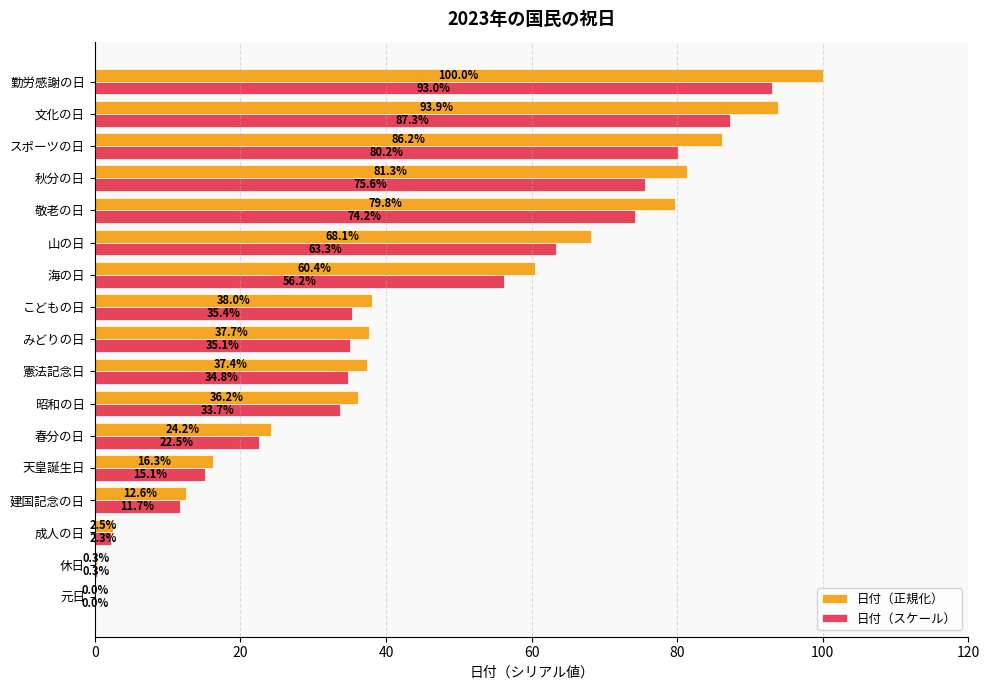

What is the sum of all 日付（スケール） values?

720.6